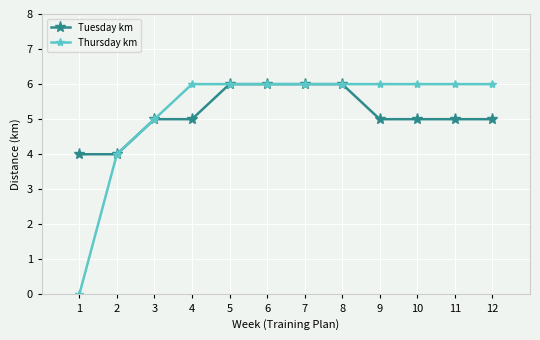

What is the difference between the maximum and minimum values in the Tuesday km series?

2